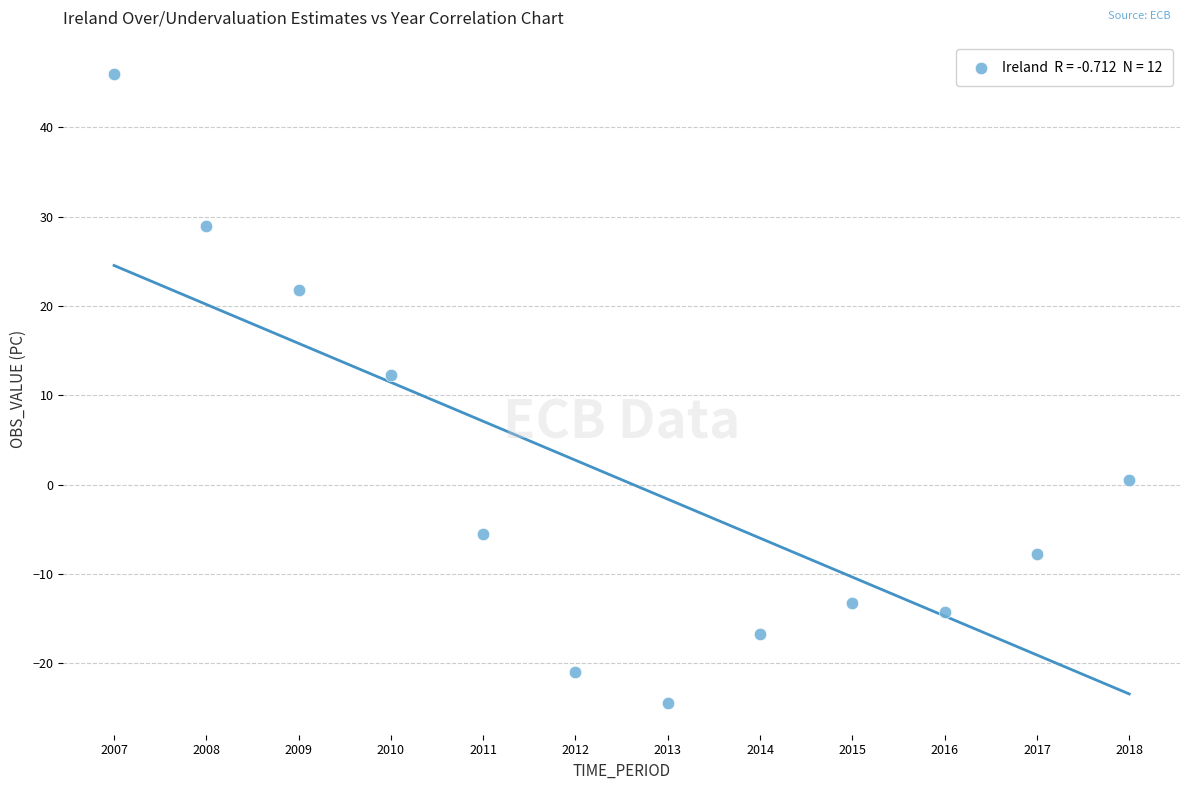

What is the range of Y values (max minus min)?

70.5